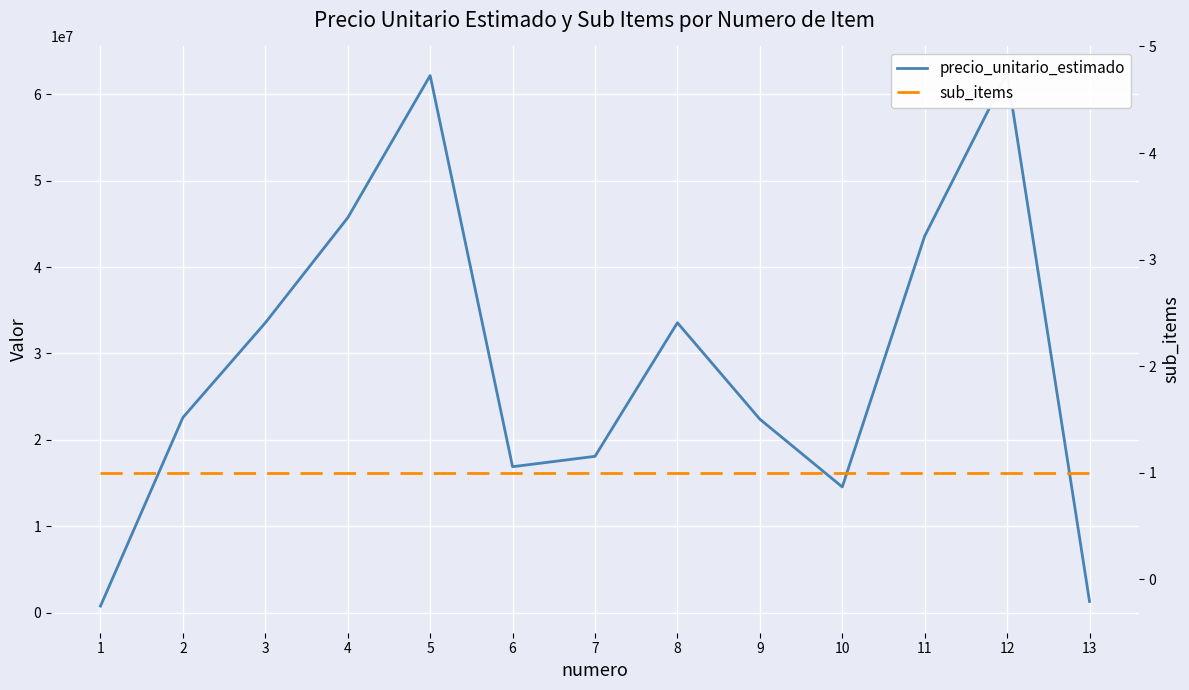

What is the average value of the sub_items series?

1